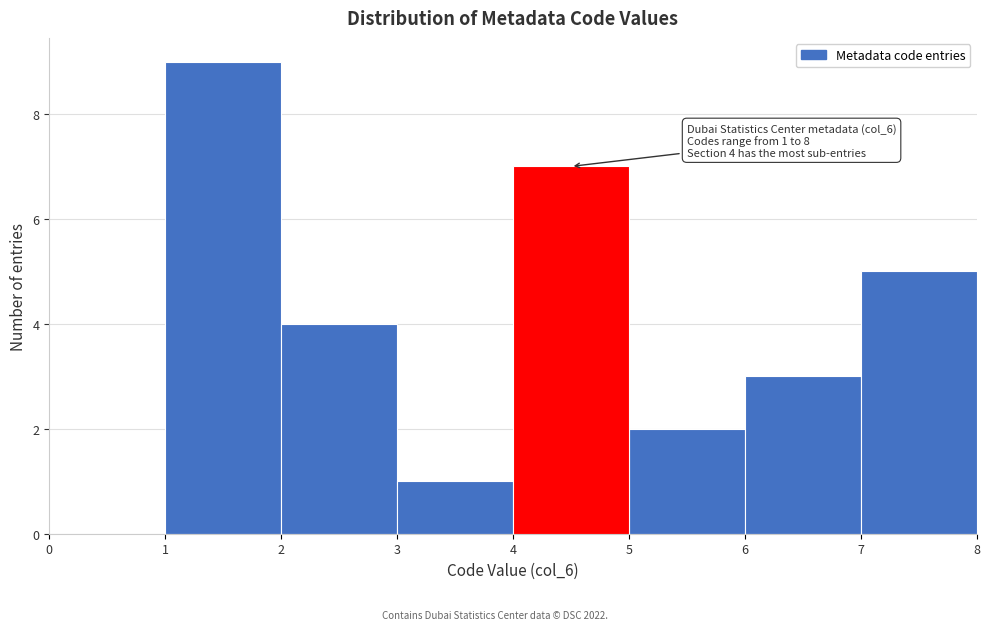

Over which range of the x-axis is the bar tallest?

1 to 2